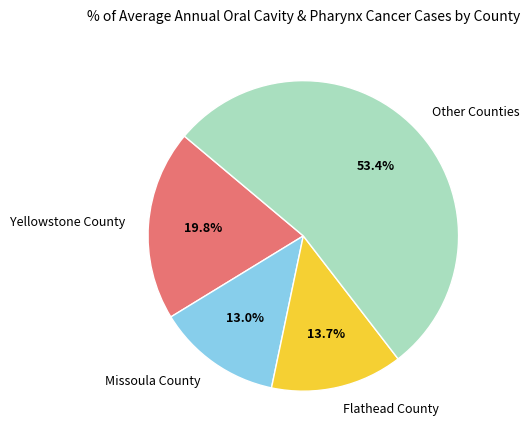

Approximately how many times larger is the value at Flathead County compared to Missoula County?

1.1